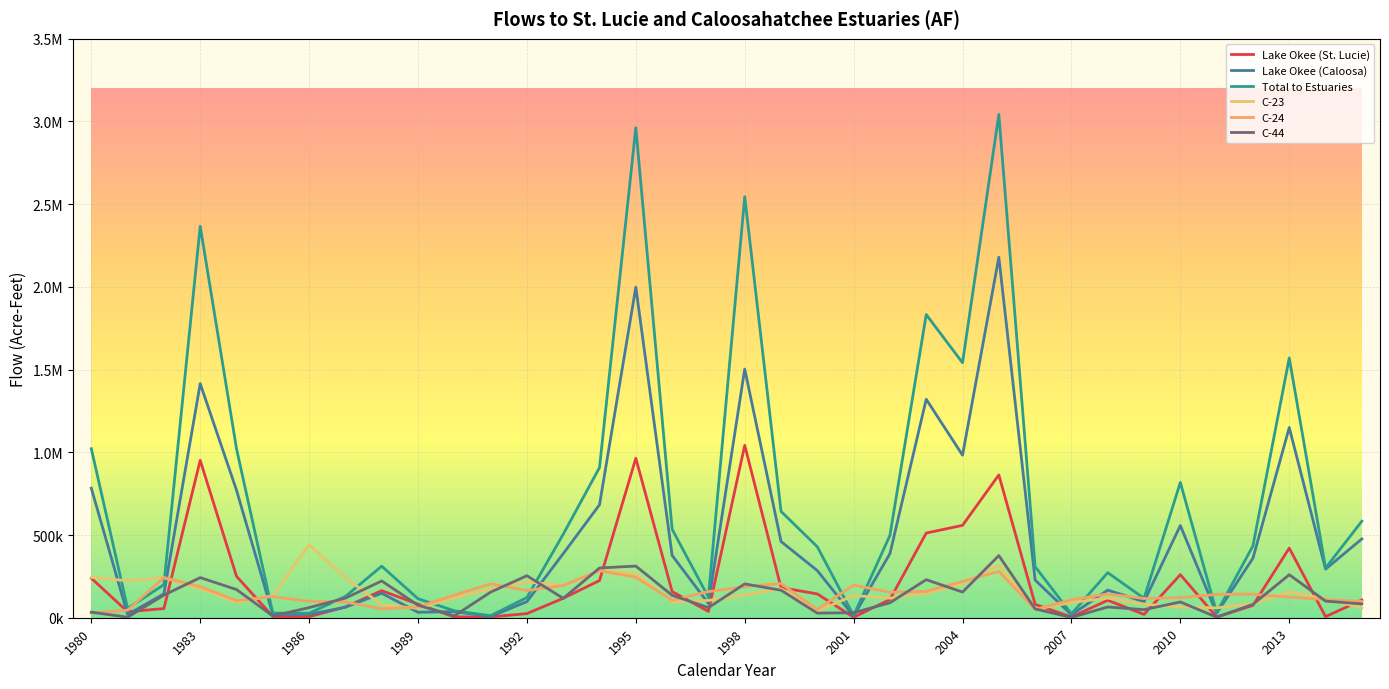

How many interior local valleys does the C-23 series have?

9